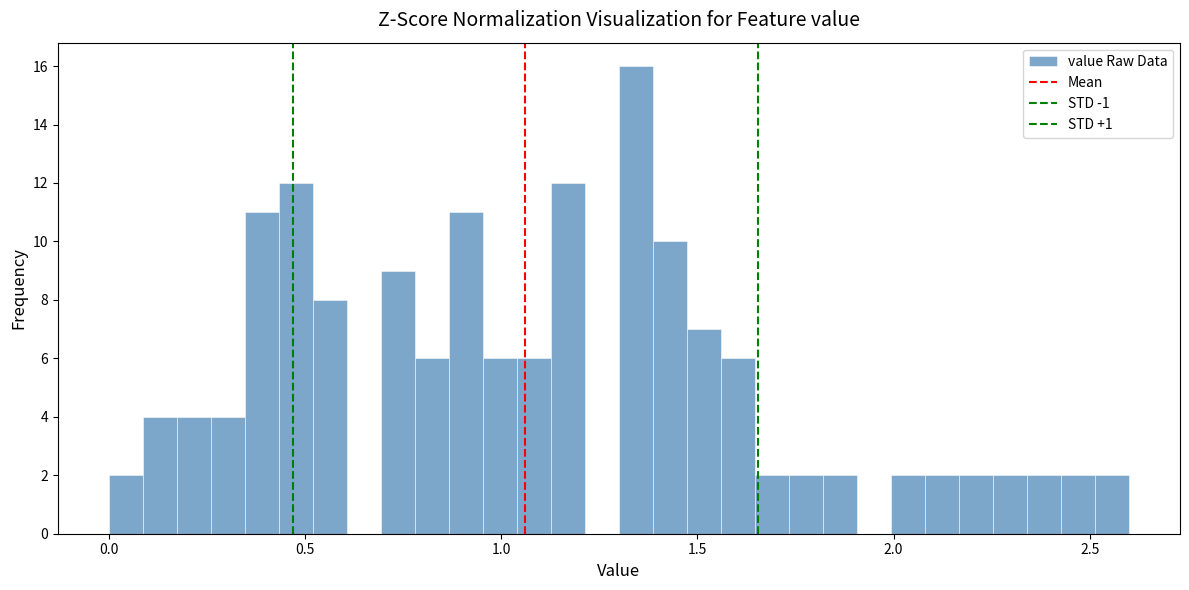

Around what value on the x-axis is the tallest bar? Give the approximate position of its centre, as read against the axis.

1.35